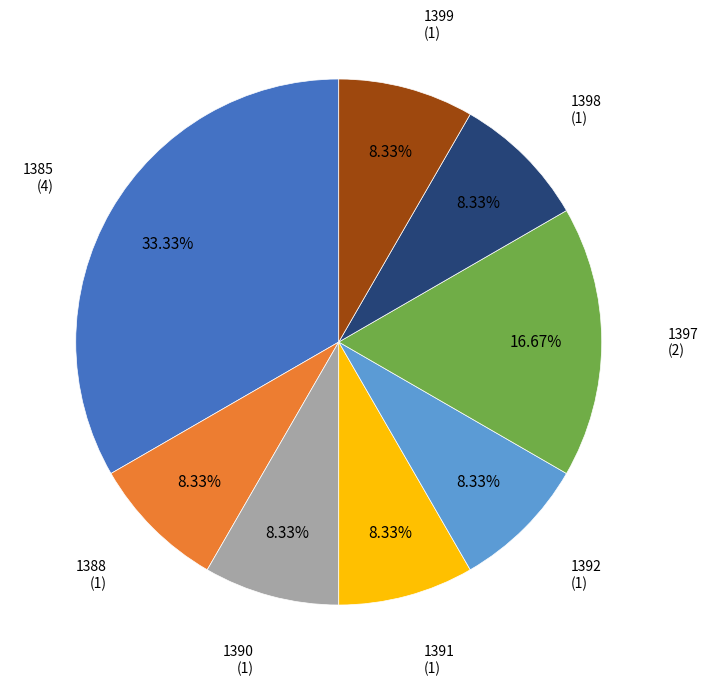

Count the number of slices in the pie.

8